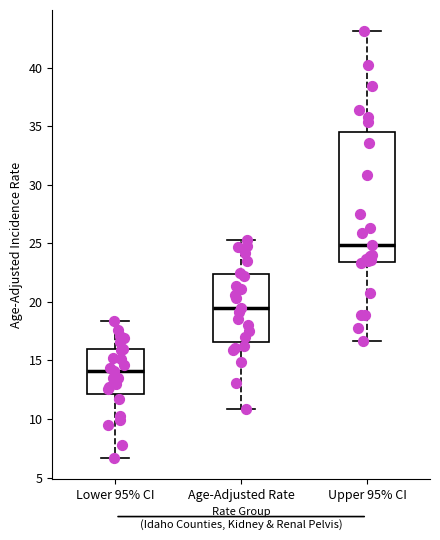

Where does the lower whisker of the box for Upper 95% CI end on the y-axis? The values are not printed on the chart, so give them approximately, as read against the axis.

16.5